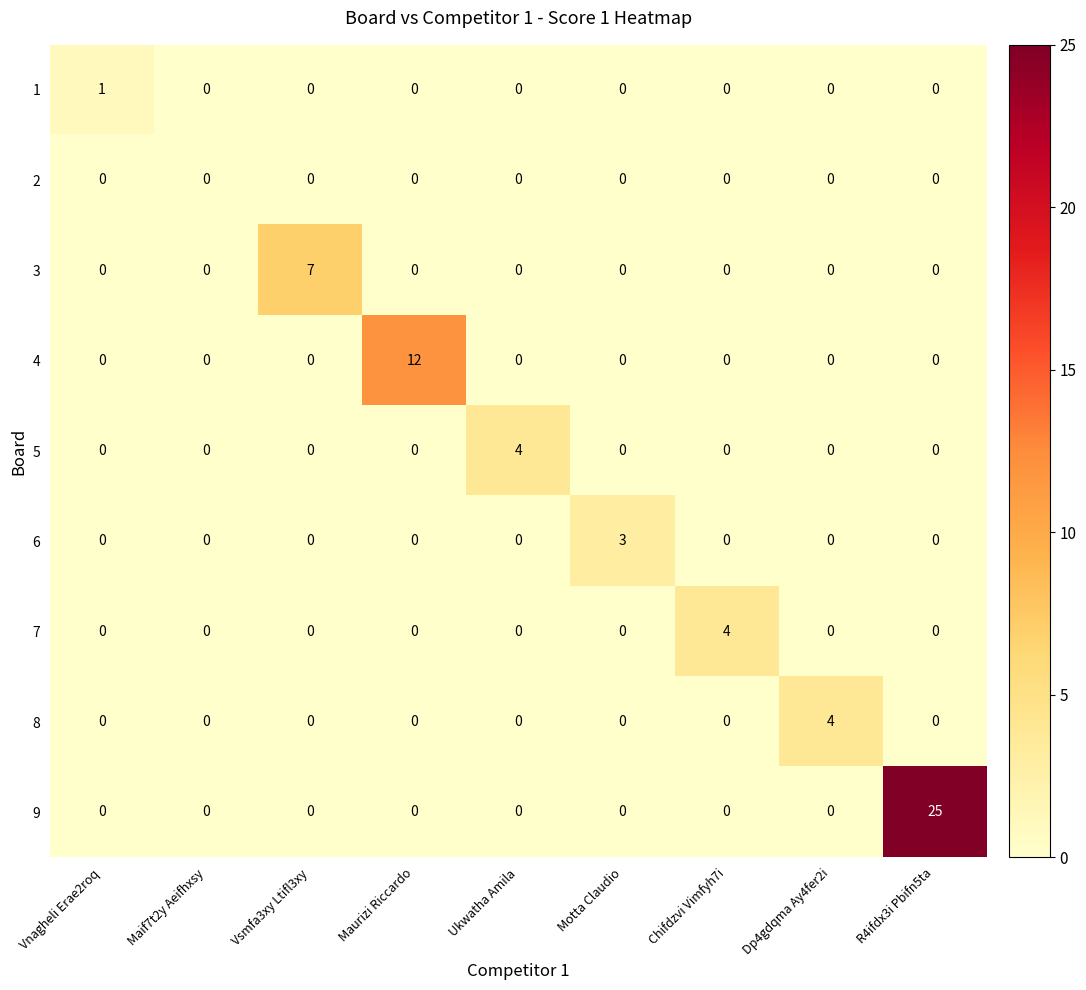

What is the difference between the maximum and second lowest values in the 9 series?

25